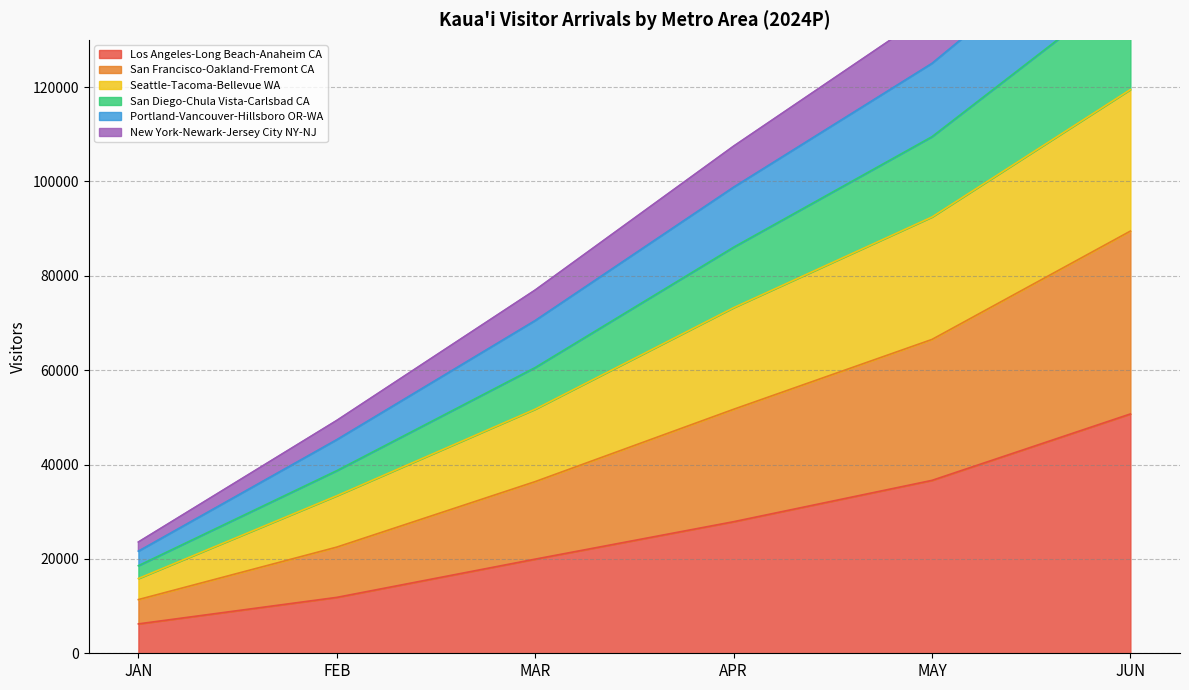

Which category has the lowest value in the Portland-Vancouver-Hillsboro OR-WA series?

JAN